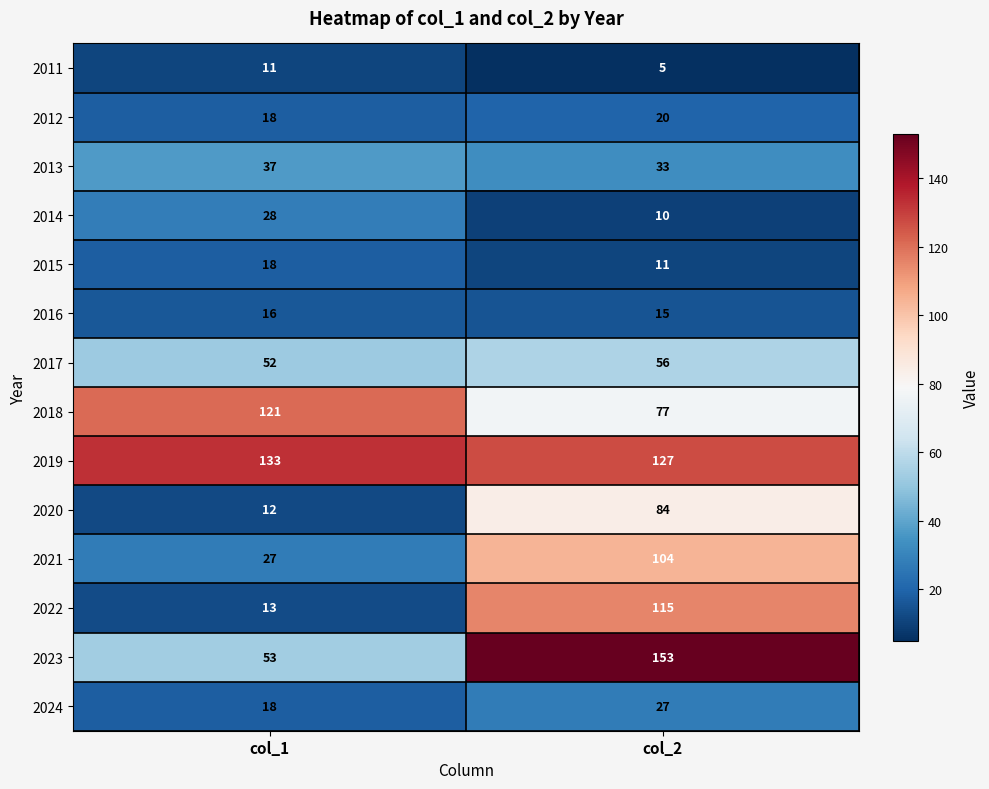

What is the approximate value of 2015 at col_2?

11